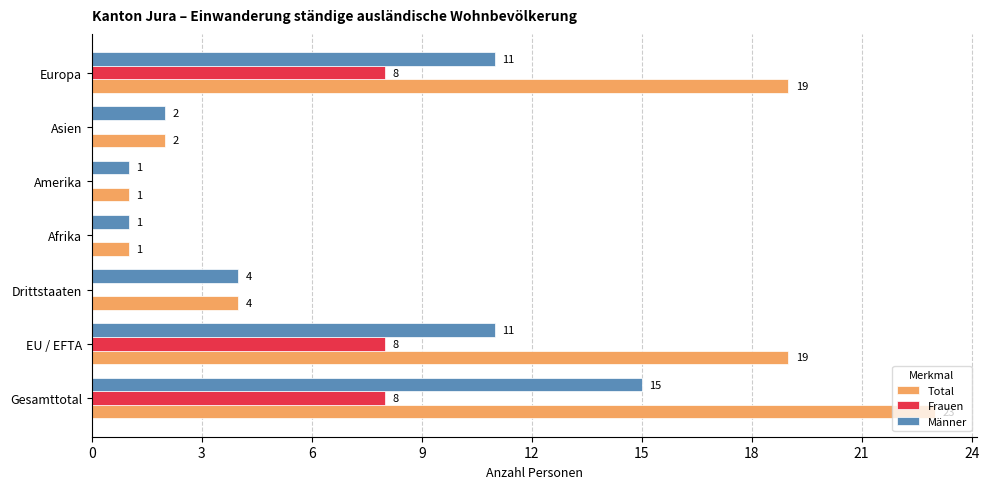

Which series has the largest total across all categories?

Total